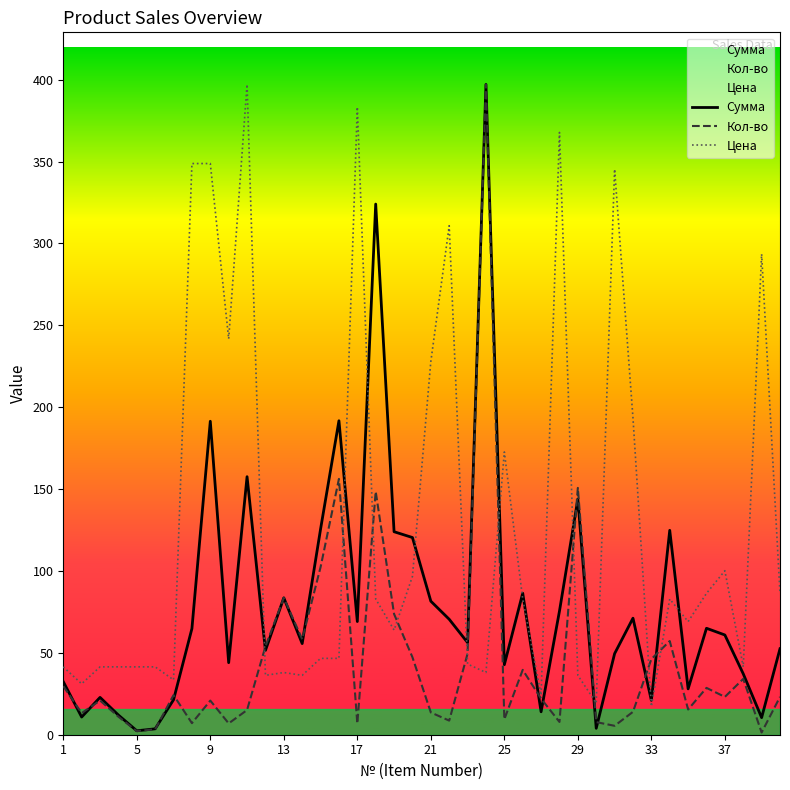

How many times do Кол-во and Цена cross each other?

10